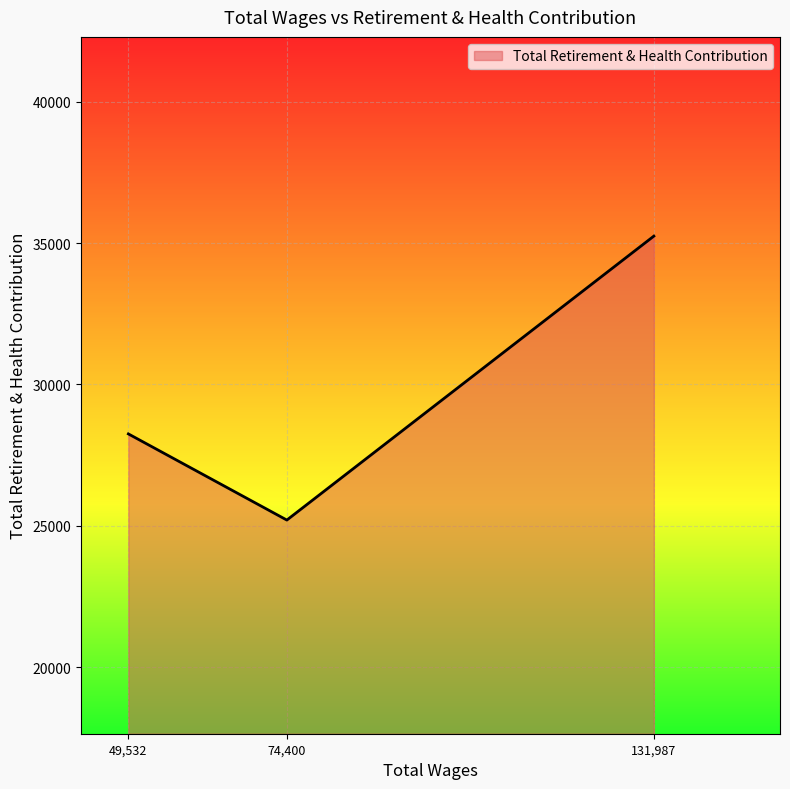

Rank the categories by value from highest to lowest.

131,987, 49,532, 74,400